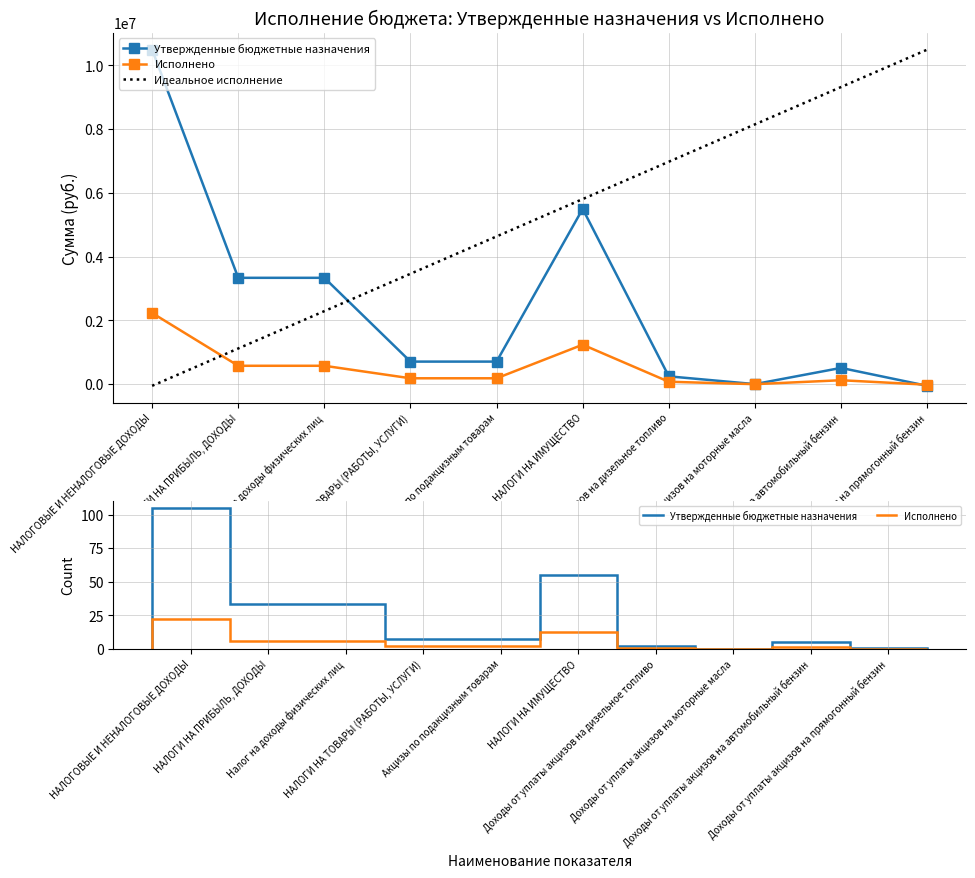

Which series has the largest total across all categories?

Идеальное исполнение